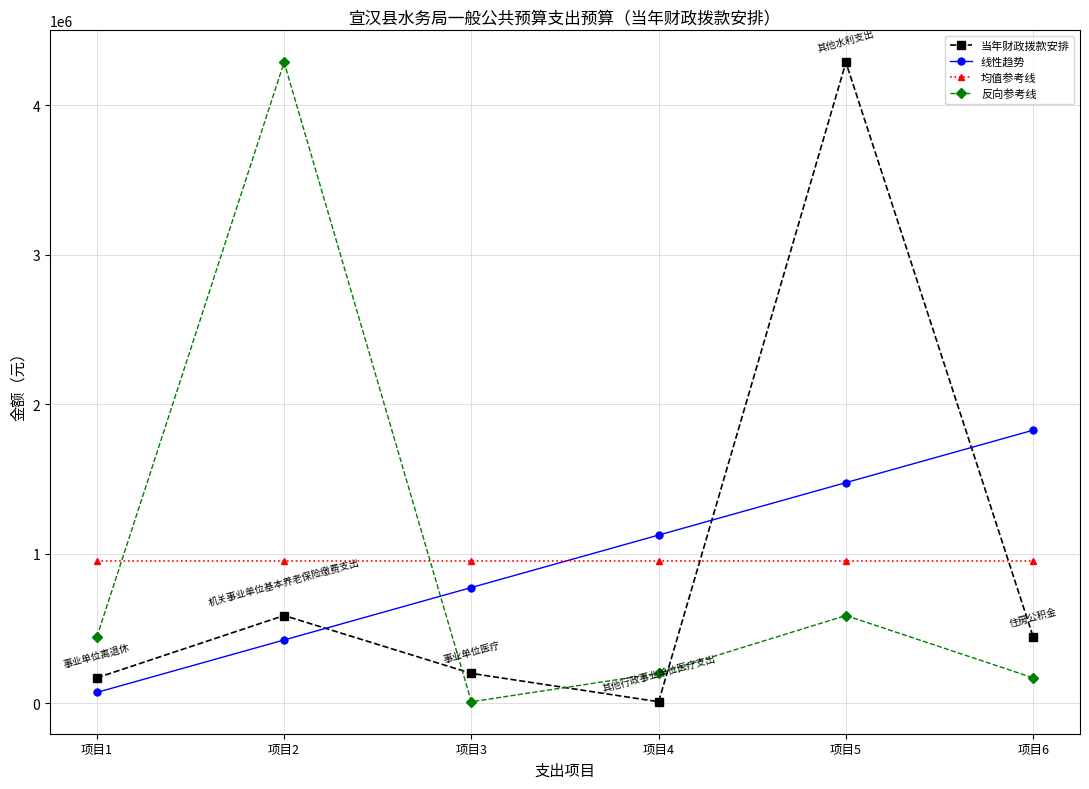

What is the spread (max minus min) of values at 项目6?

1656878.0